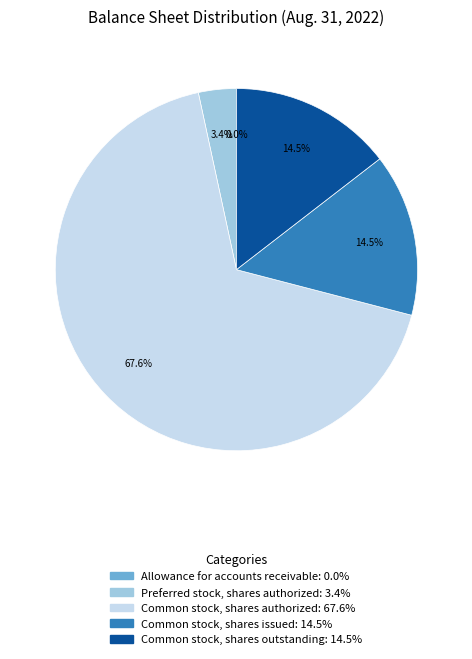

Combined, what portion of the pie is Preferred stock, shares authorized: 3.4% and Common stock, shares outstanding: 14.5%?

17.9%